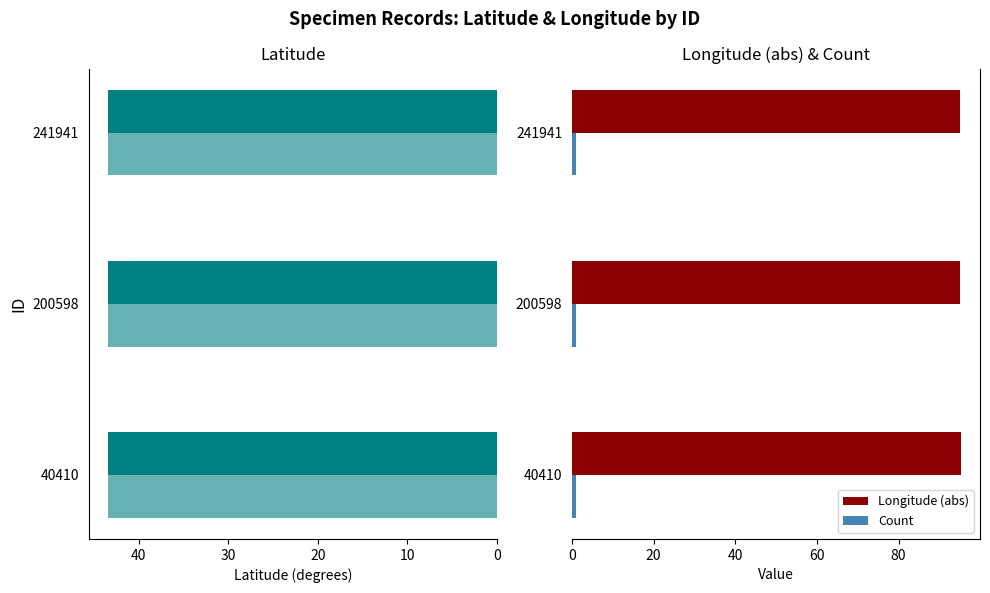

The value of Longitude (abs) at 200598 is 29.9. True or false?

False